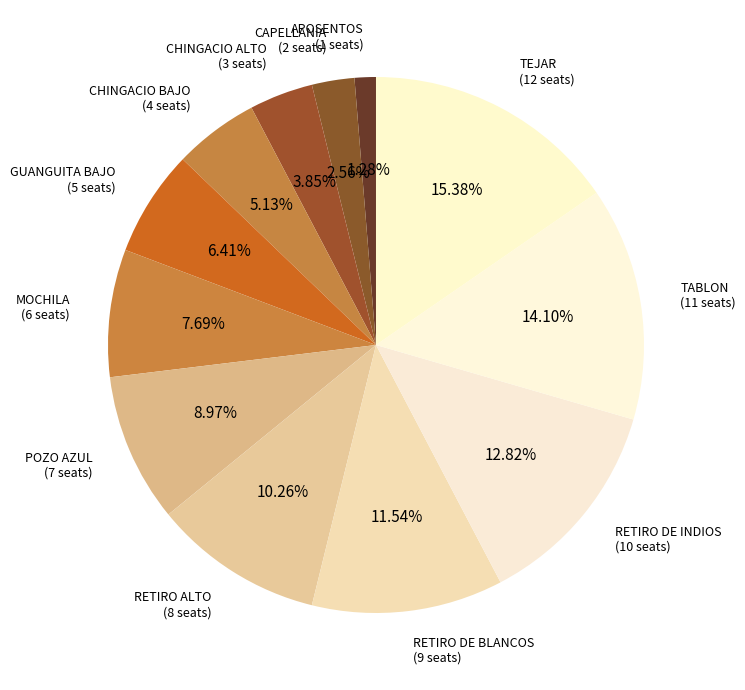

Is there a majority slice in this chart?

No